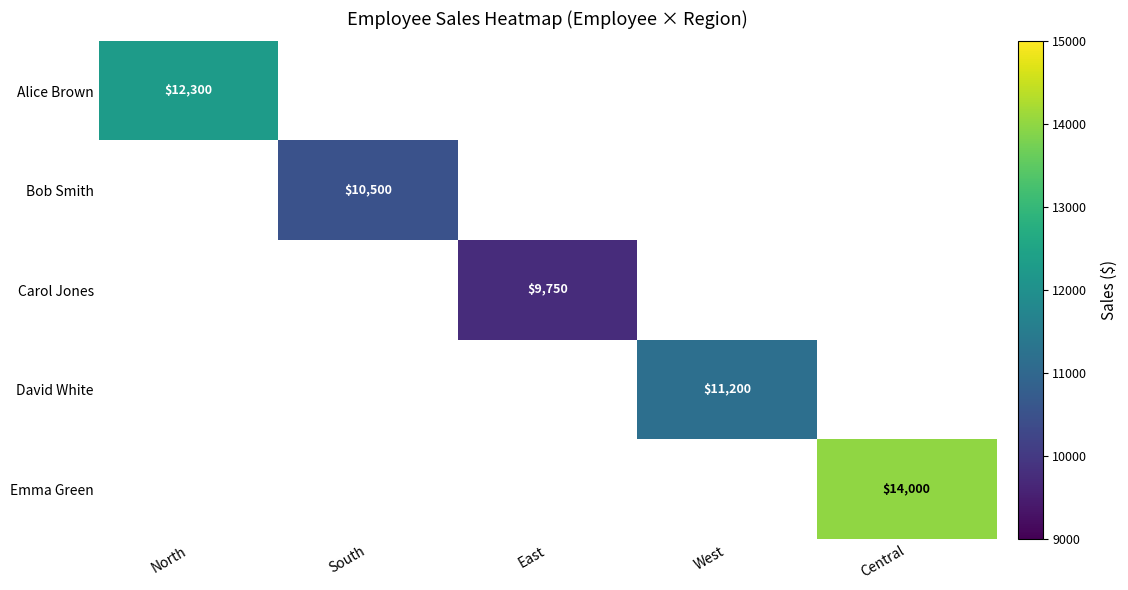

Count the number of data series in this chart.

5